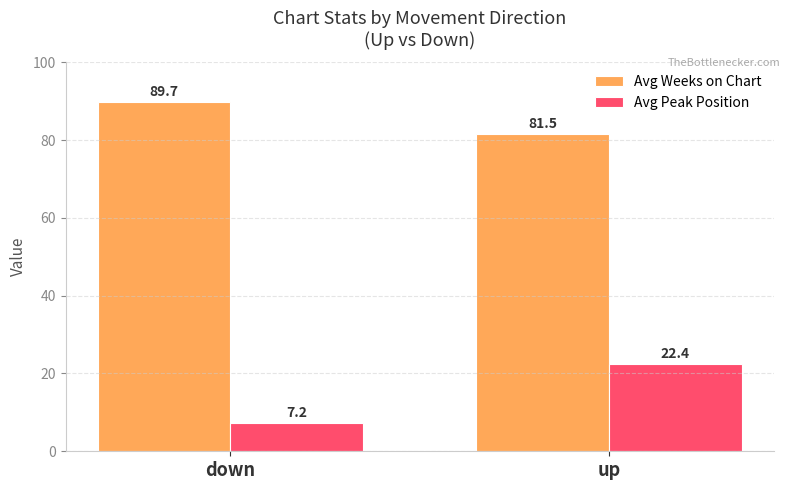

Which series has the largest range (max minus min)?

Avg Peak Position